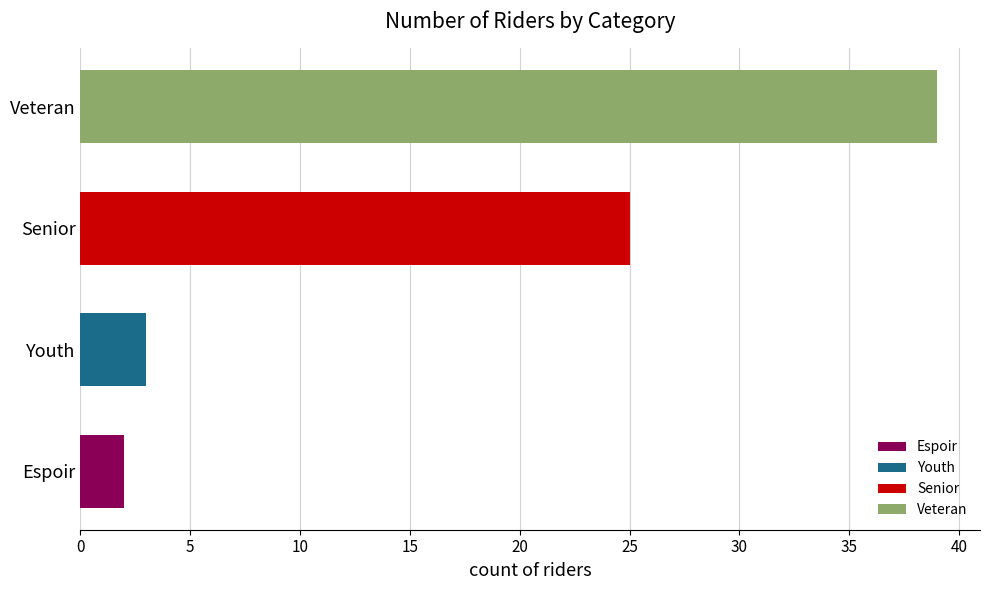

What is the maximum value shown in the chart?

39